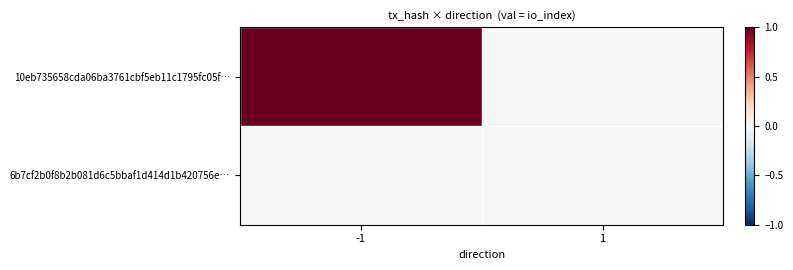

Rank the series by their average value, from highest to lowest.

10eb735658cda06ba3761cbf5eb11c1795fc05f…, 6b7cf2b0f8b2b081d6c5bbaf1d414d1b420756e…